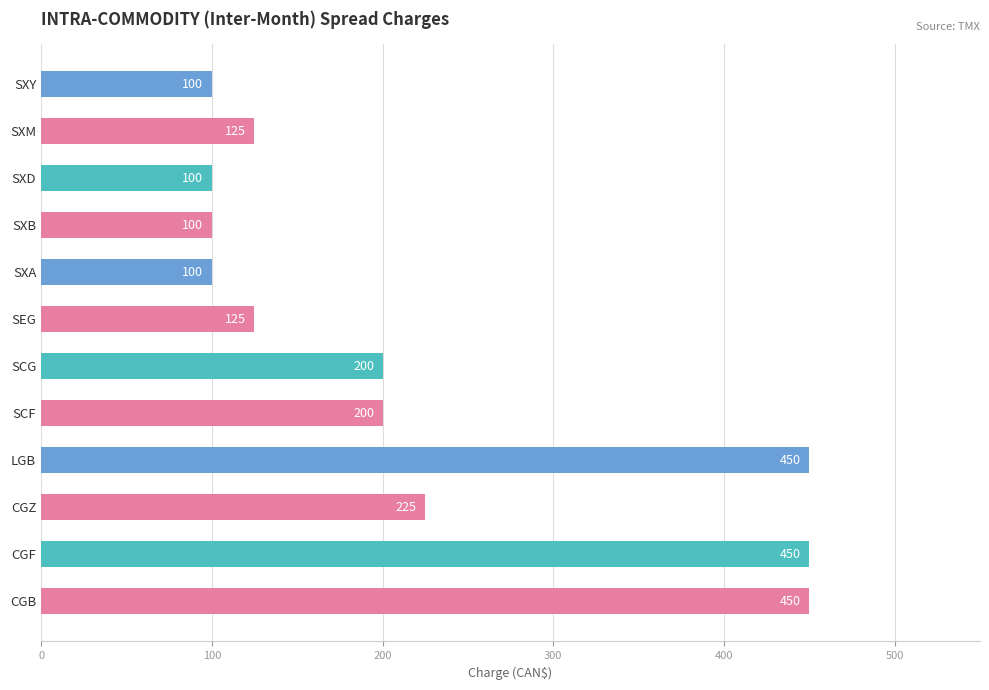

Is it true that the value at SXD is 133?

False